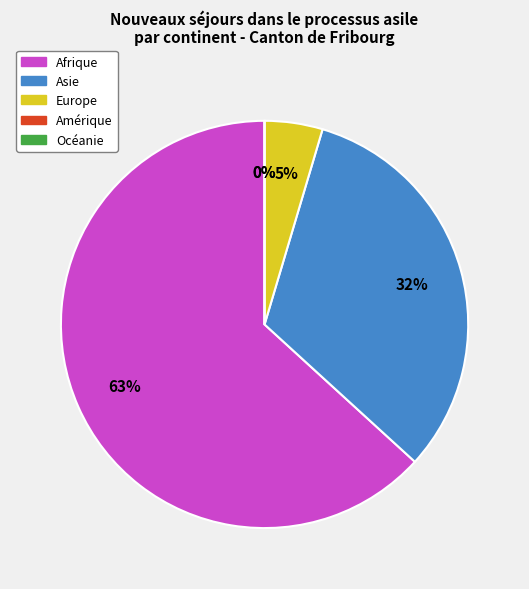

To the nearest percent, what is the average slice percentage?

20%